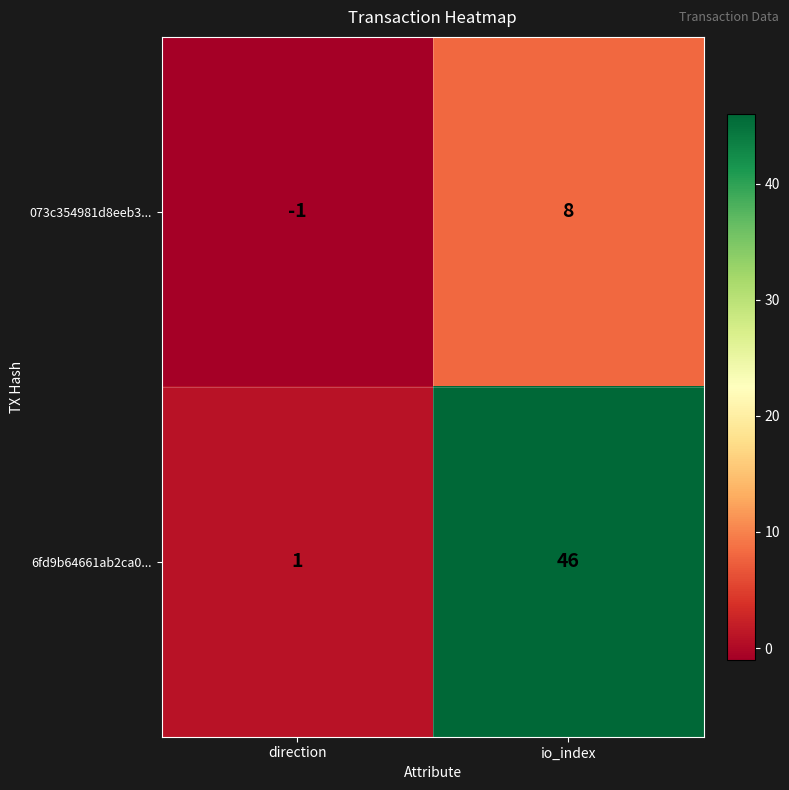

Where is 073c354981d8eeb3... nearest to the value 3?

direction